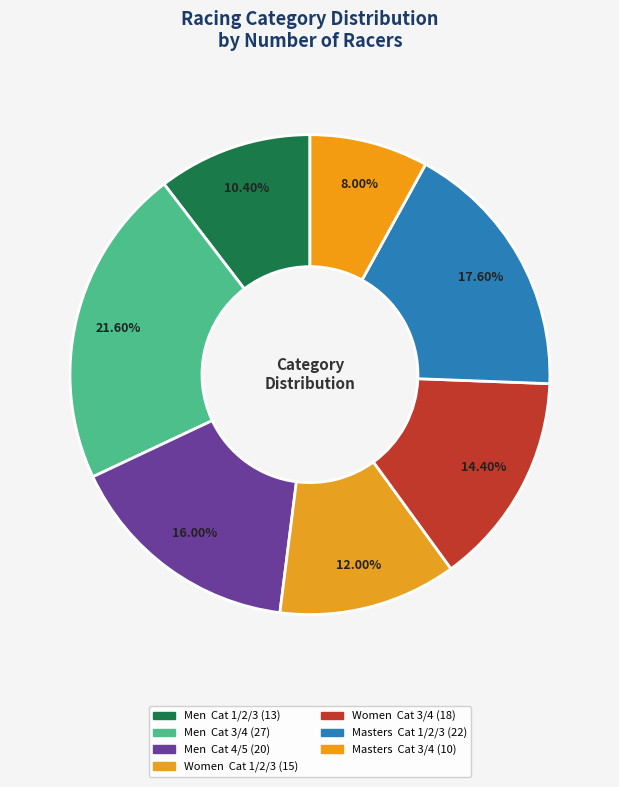

What is the largest slice in the pie chart?

Men  Cat 3/4